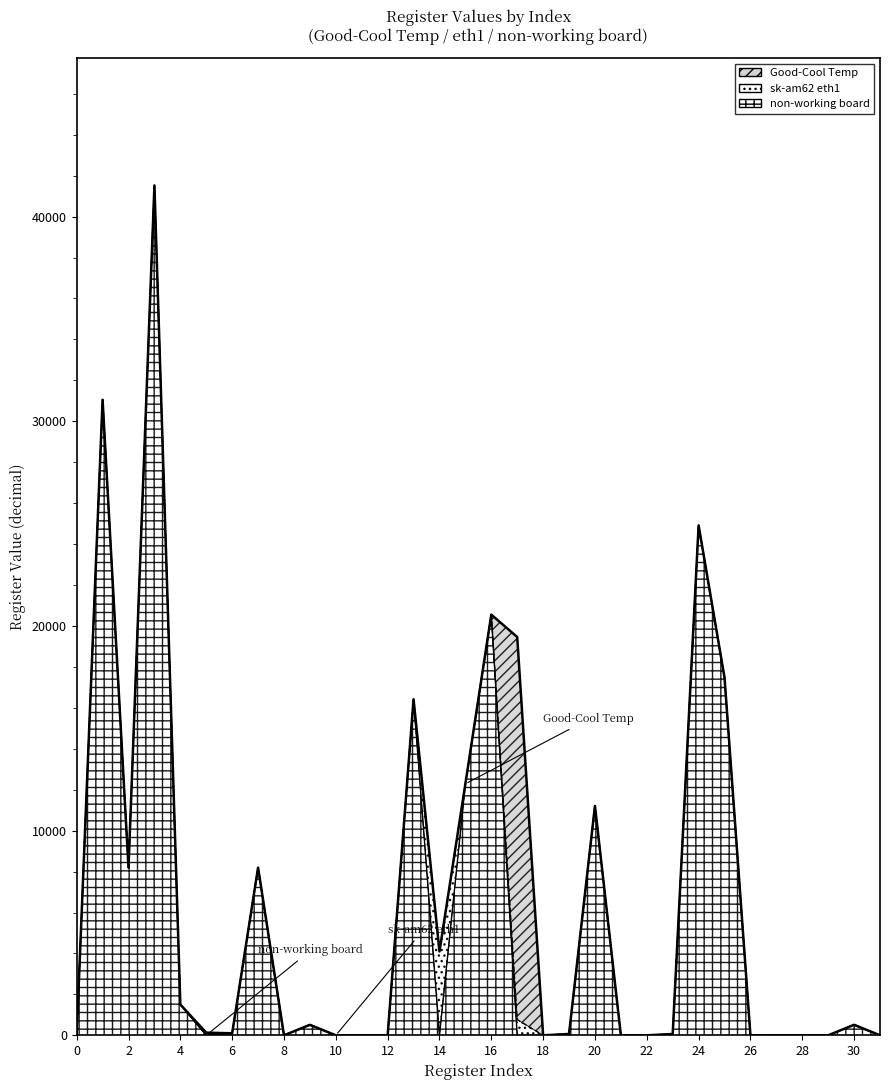

What is the difference between the values at 18 and 0?

512